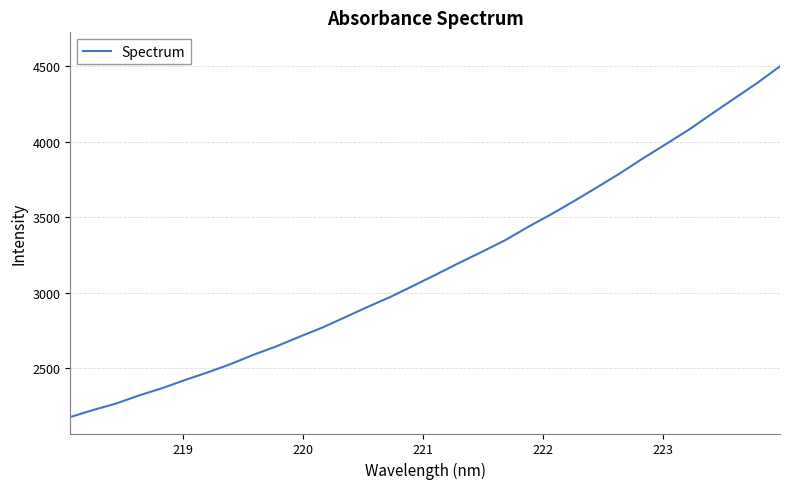

True or false: there are more than 2 points higher than both neighbors.

False